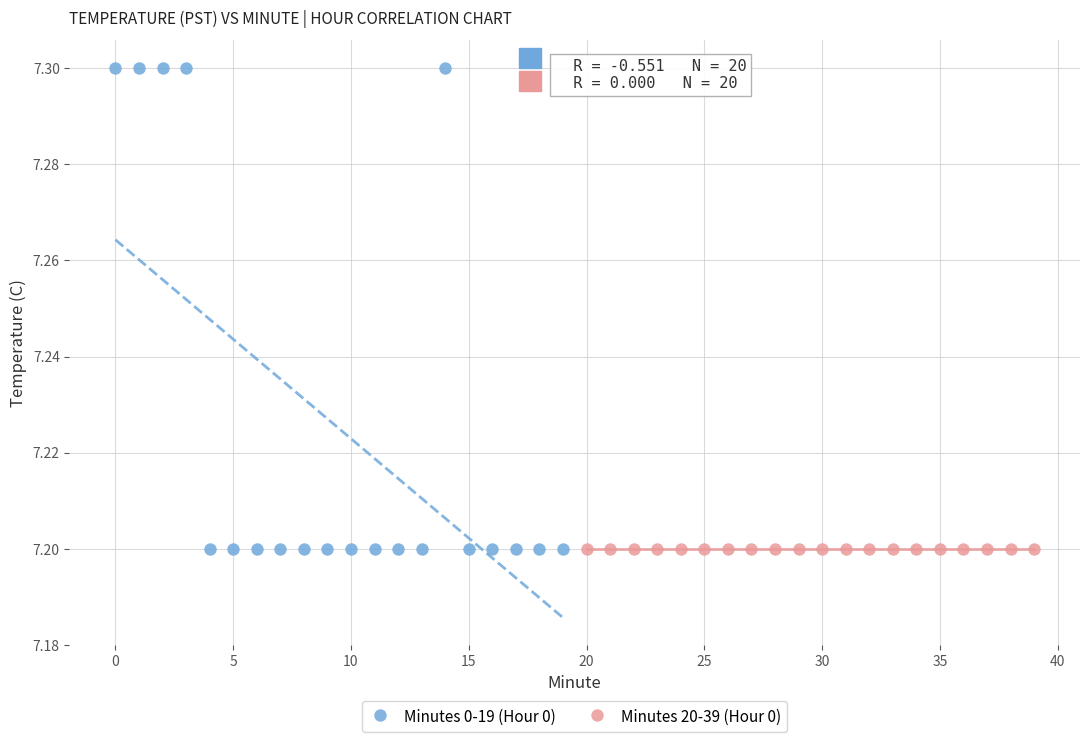

Which series reaches the maximum Y coordinate?

Minutes 0-19 (Hour 0)